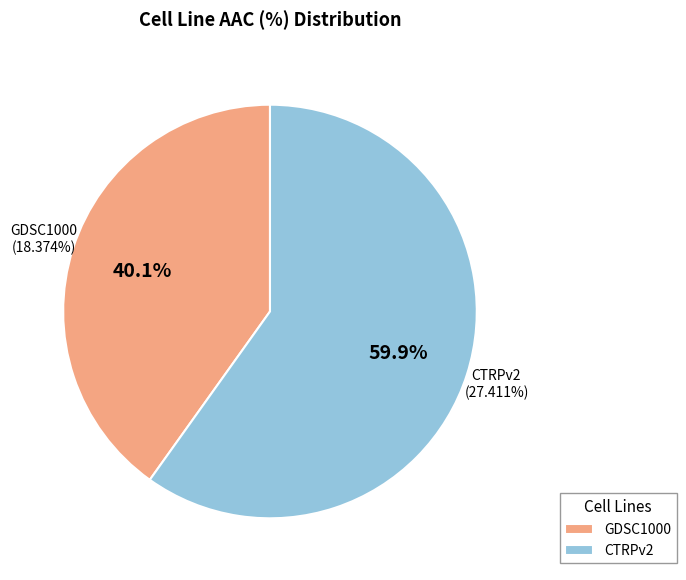

What is the change in value from GDSC1000 to CTRPv2?

+9.0